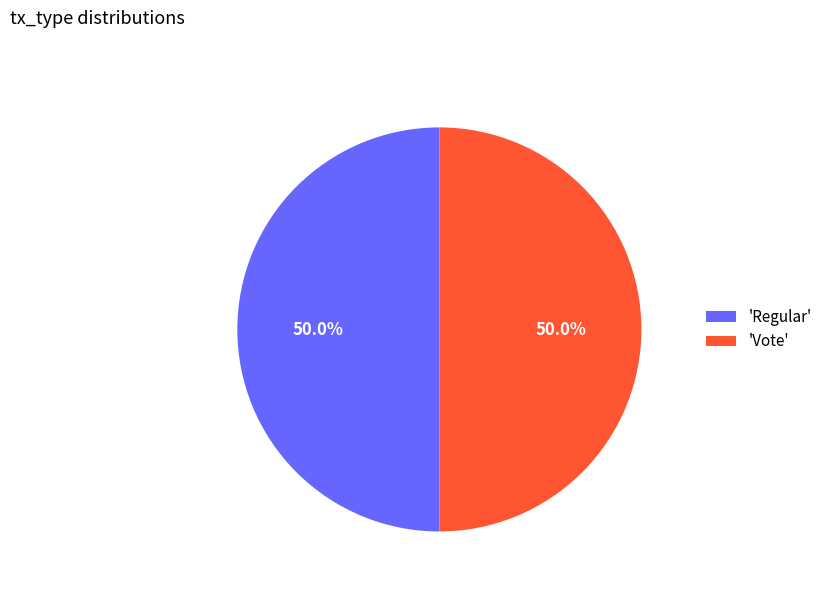

How many slices are in this pie chart?

2